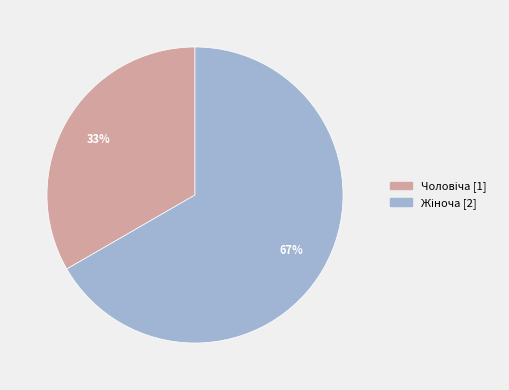

To the nearest percent, what is the average slice percentage?

50%